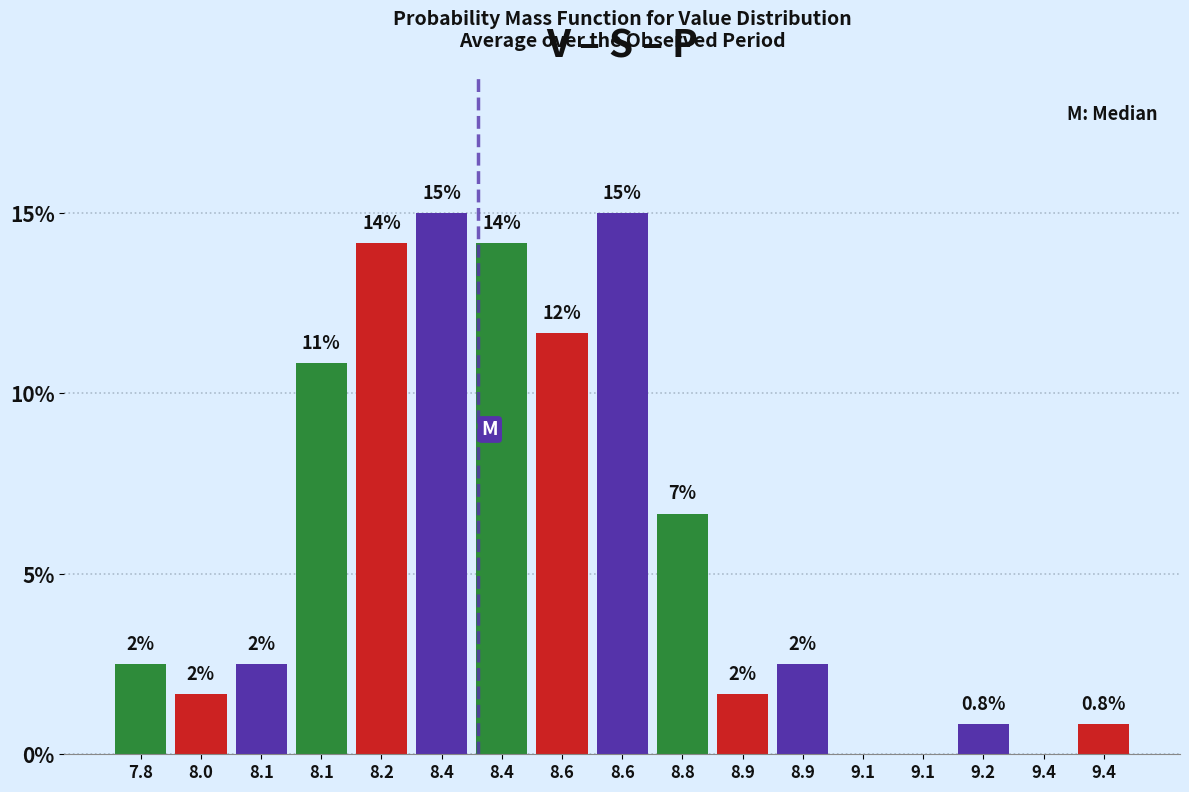

Are the bars horizontal?

No